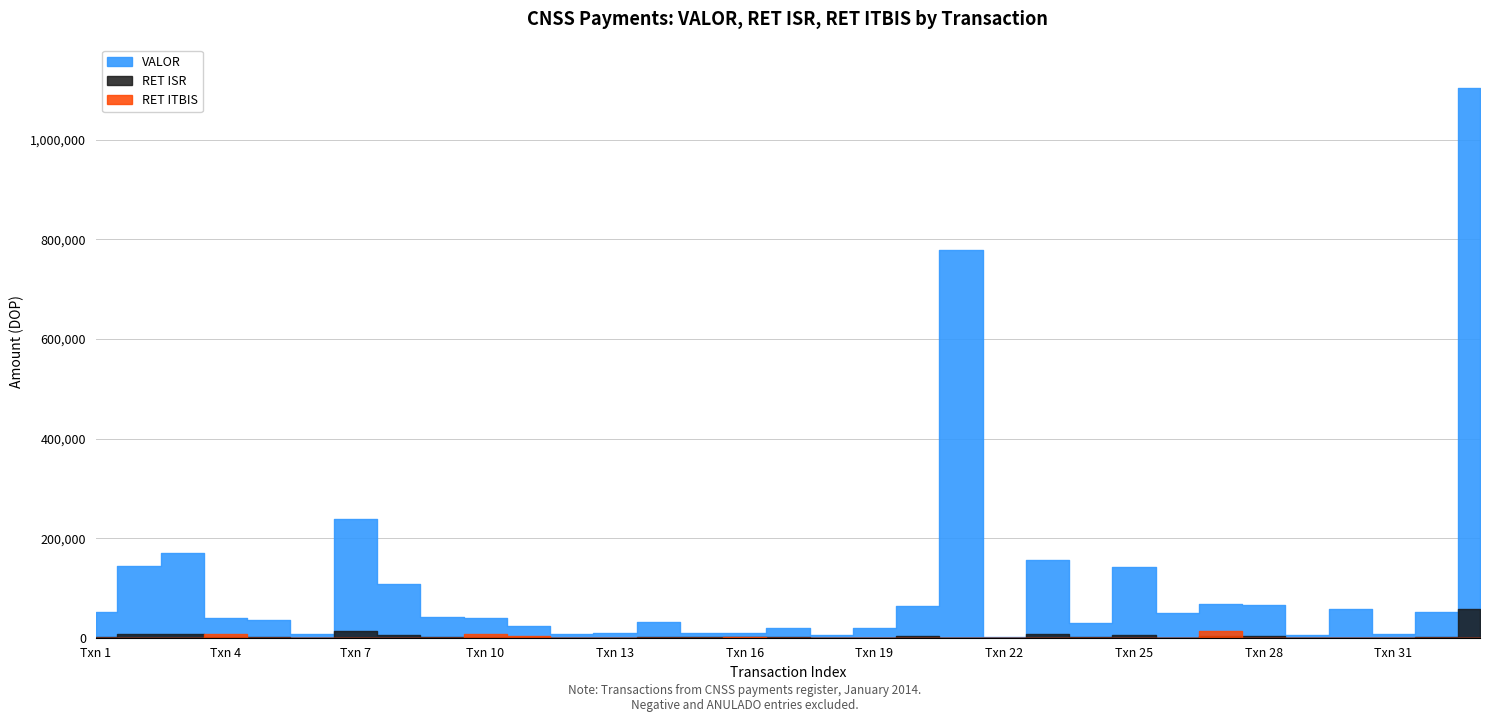

True or false: VALOR has more than 2 points higher than both neighbors.

True